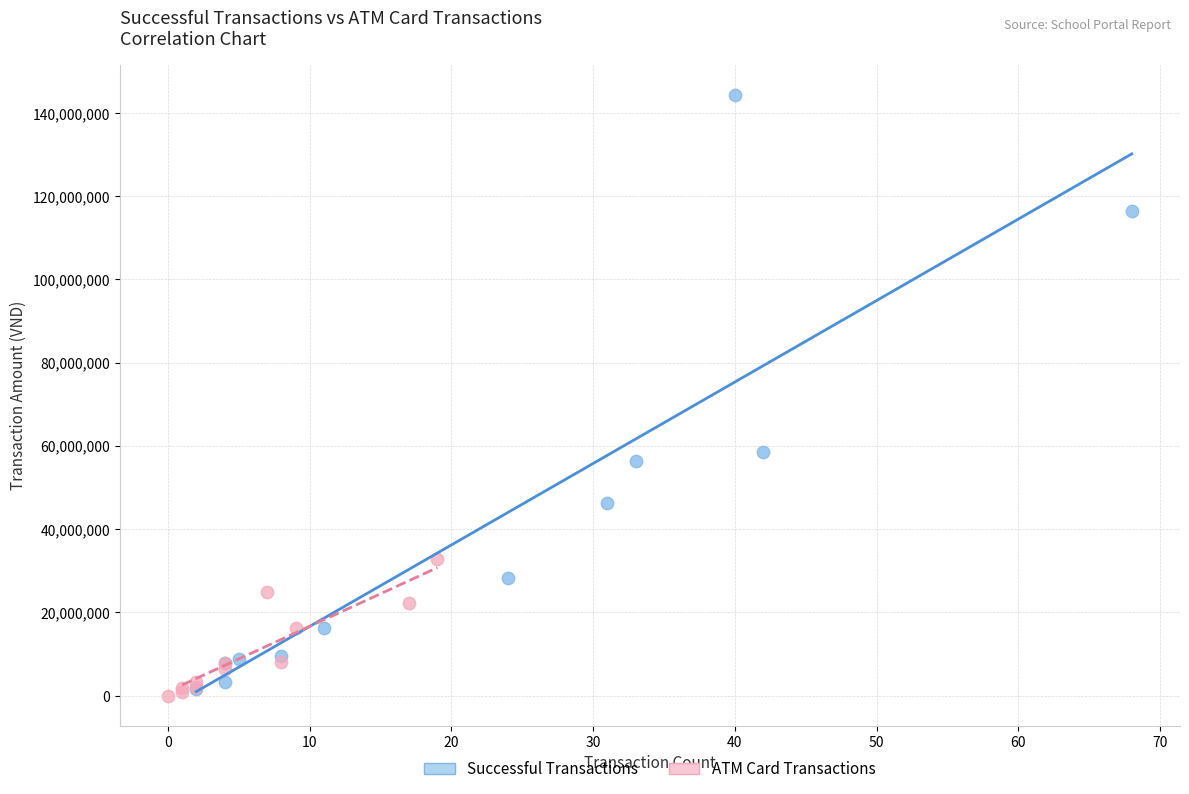

Which series reaches the maximum Y coordinate?

Successful Transactions